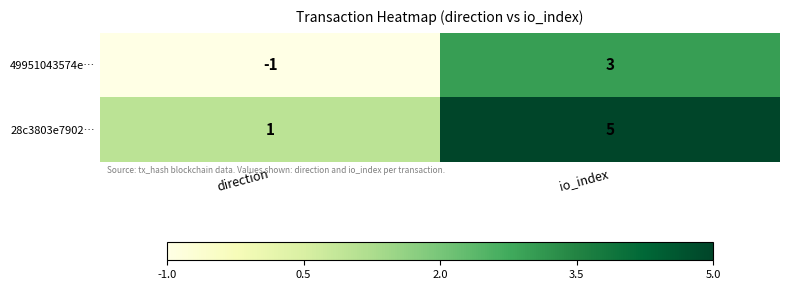

What is the difference between the 28c3803e7902… values at direction and io_index?

4